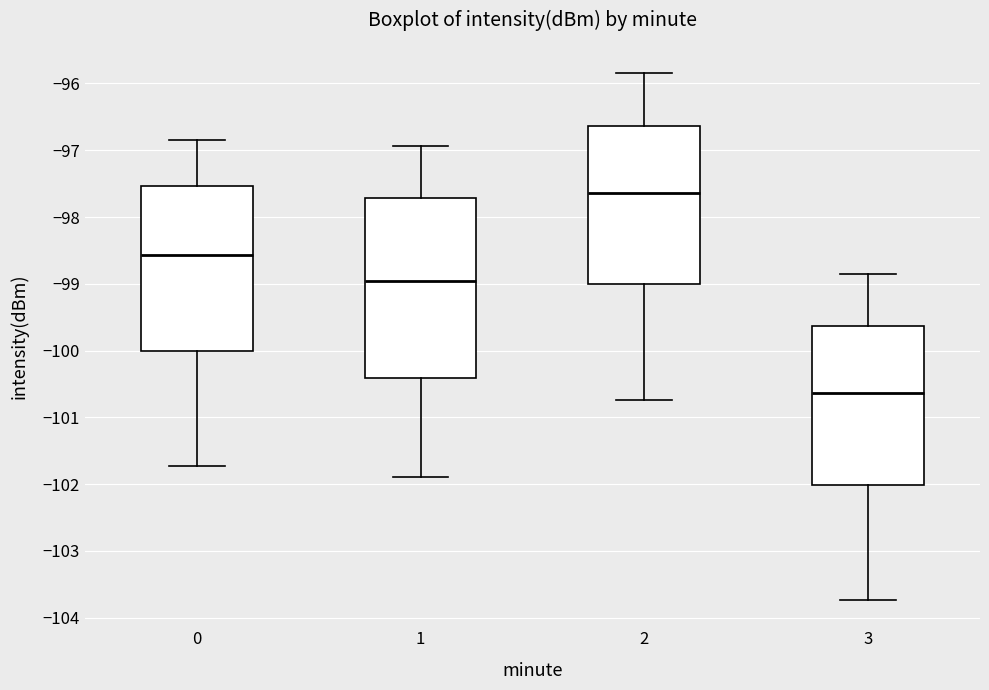

Reading left to right, transcribe this box plot: for each box, give where its median line is, the range the box spans, and where its two whiskers end, as read against the y-axis. The values are not printed on the chart, so give them approximately, as read against the axis.

0: median -98.6, box -100.0 to -97.5, whiskers -101.7 to -96.8
1: median -99.0, box -100.4 to -97.7, whiskers -101.9 to -96.9
2: median -97.6, box -99.0 to -96.6, whiskers -100.7 to -95.8
3: median -100.6, box -102.0 to -99.6, whiskers -103.7 to -98.8